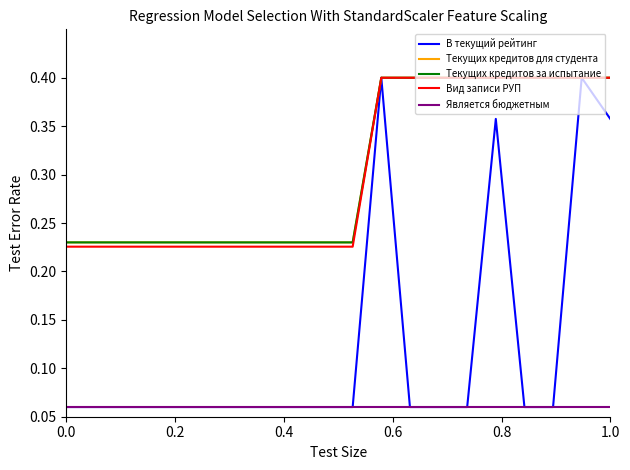

Does the chart display data point markers on the line(s)?

No